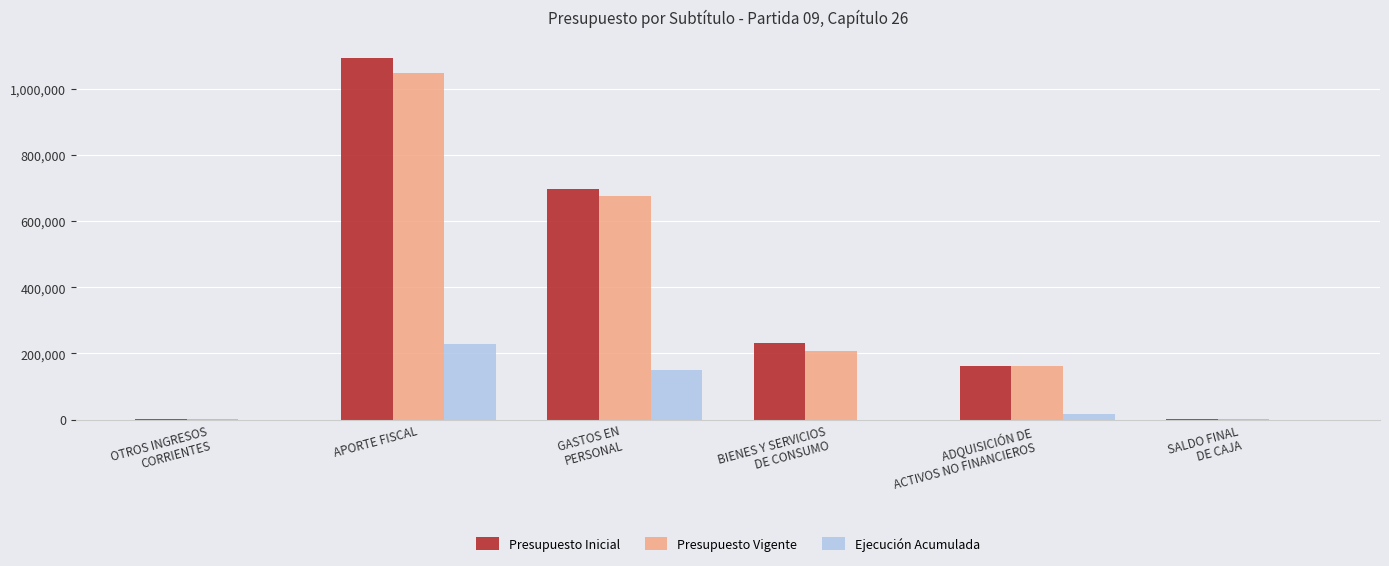

At which category is the sum across all series the highest?

APORTE FISCAL